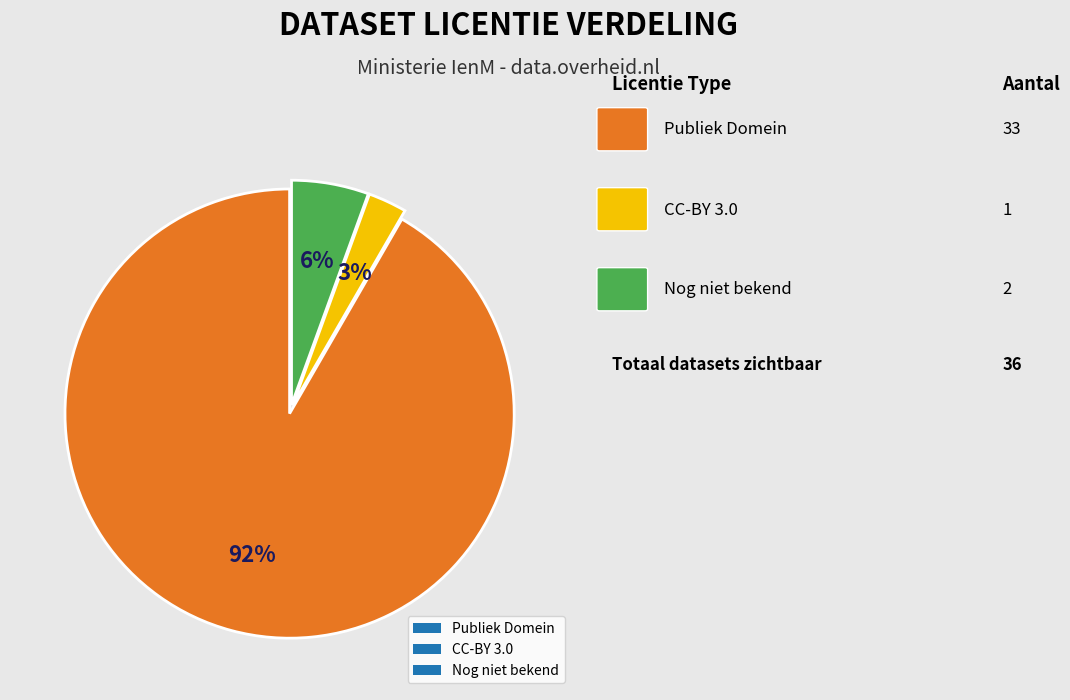

Rank the categories by value from highest to lowest.

Publiek Domein, Nog niet bekend, CC-BY 3.0